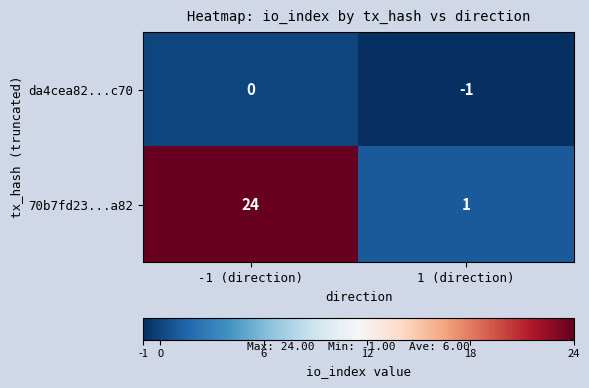

Rank the series by their maximum value, from lowest to highest.

da4cea82...c70, 70b7fd23...a82